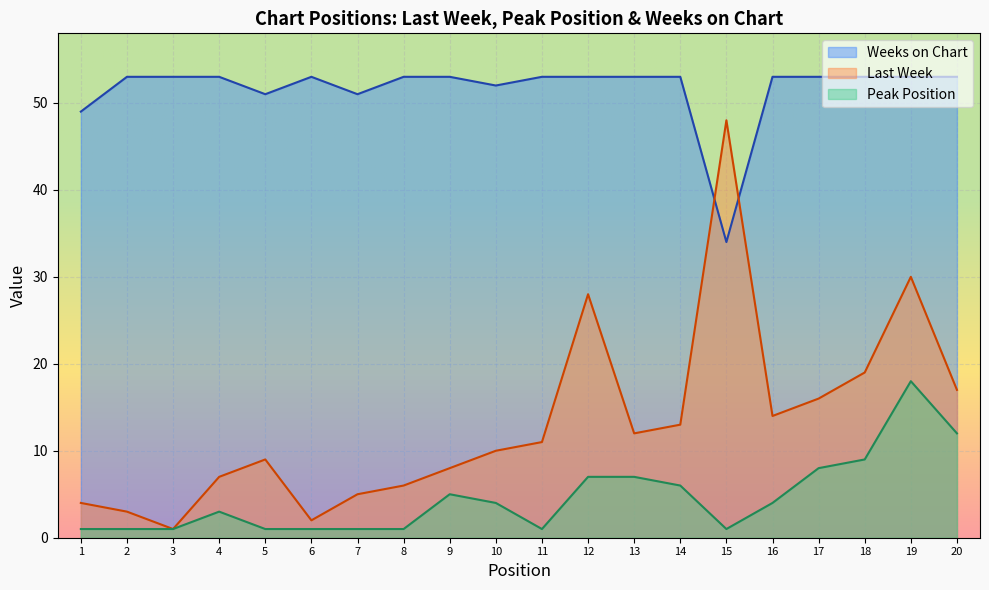

What is the approximate value of Weeks on Chart at 9?

53